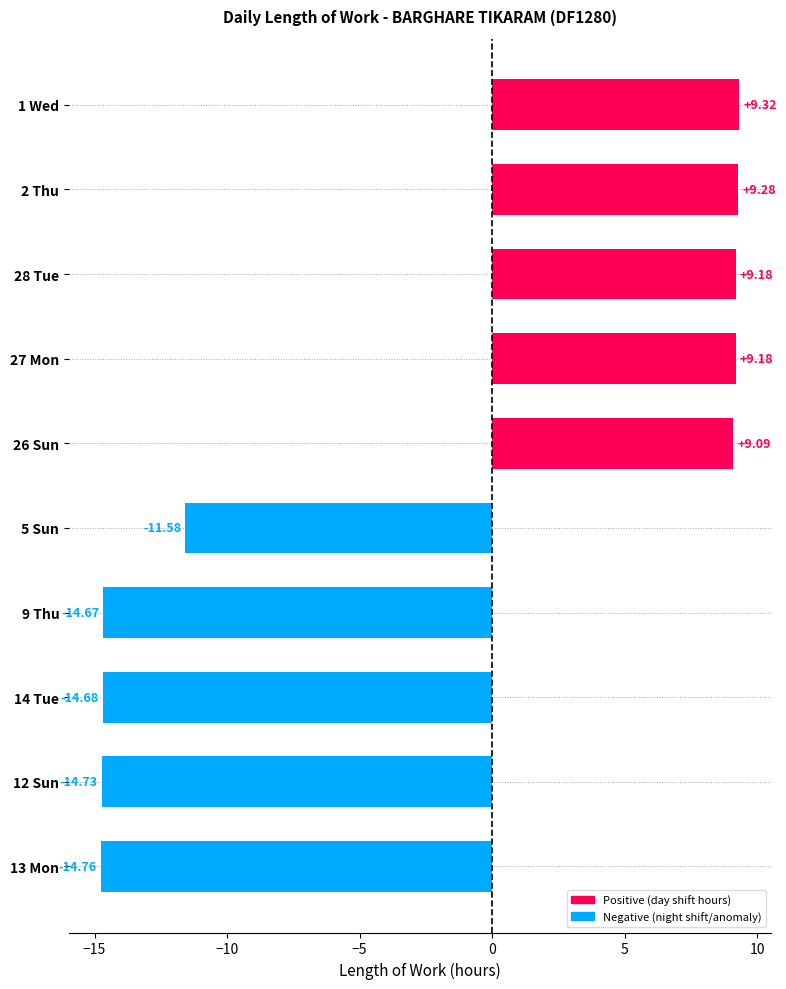

What is the change in value from 13 Mon to 27 Mon?

+23.9